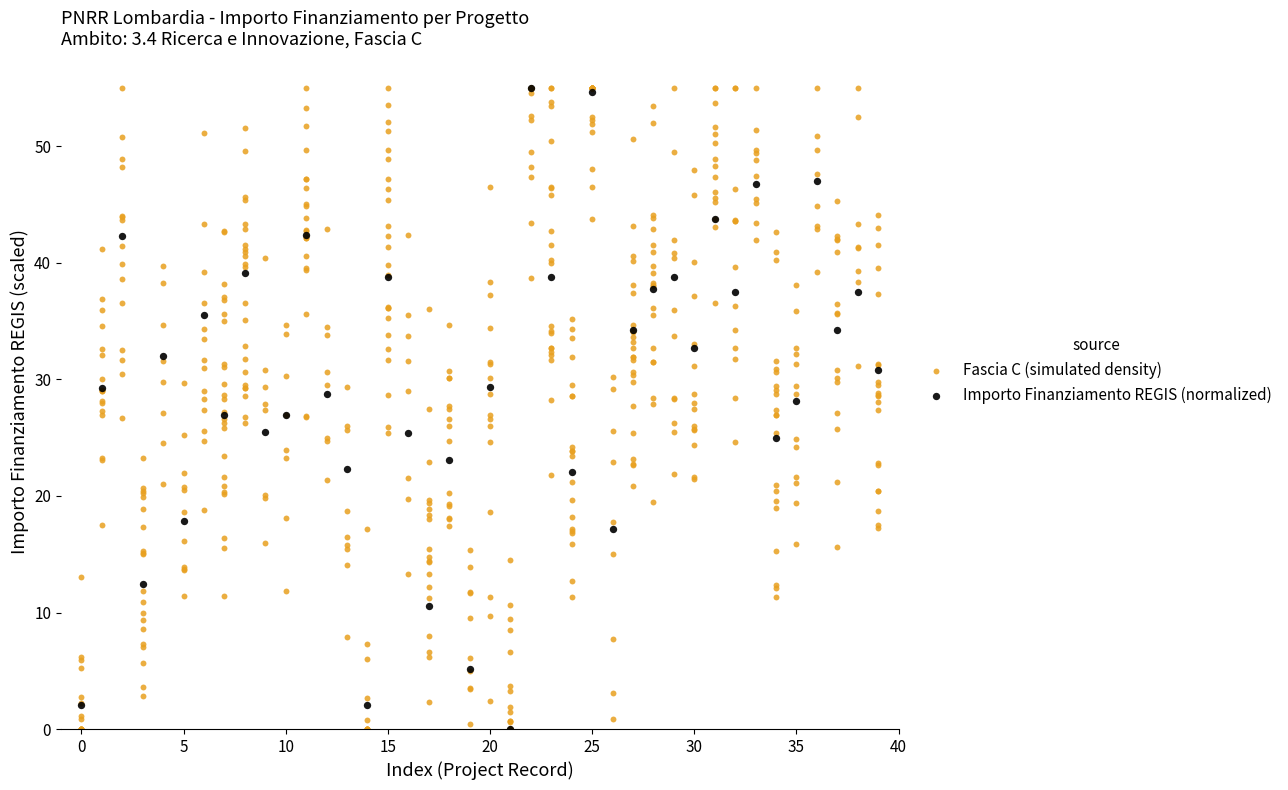

Which series has the largest Y range (max minus min)?

Fascia C (simulated density)